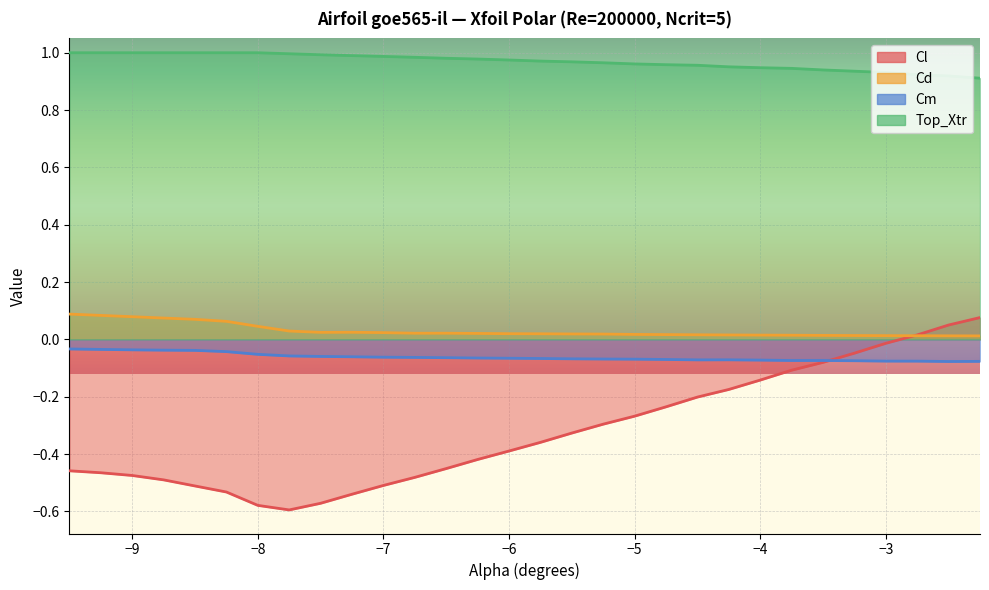

Where is Cm nearest to the value 0?

-9.5